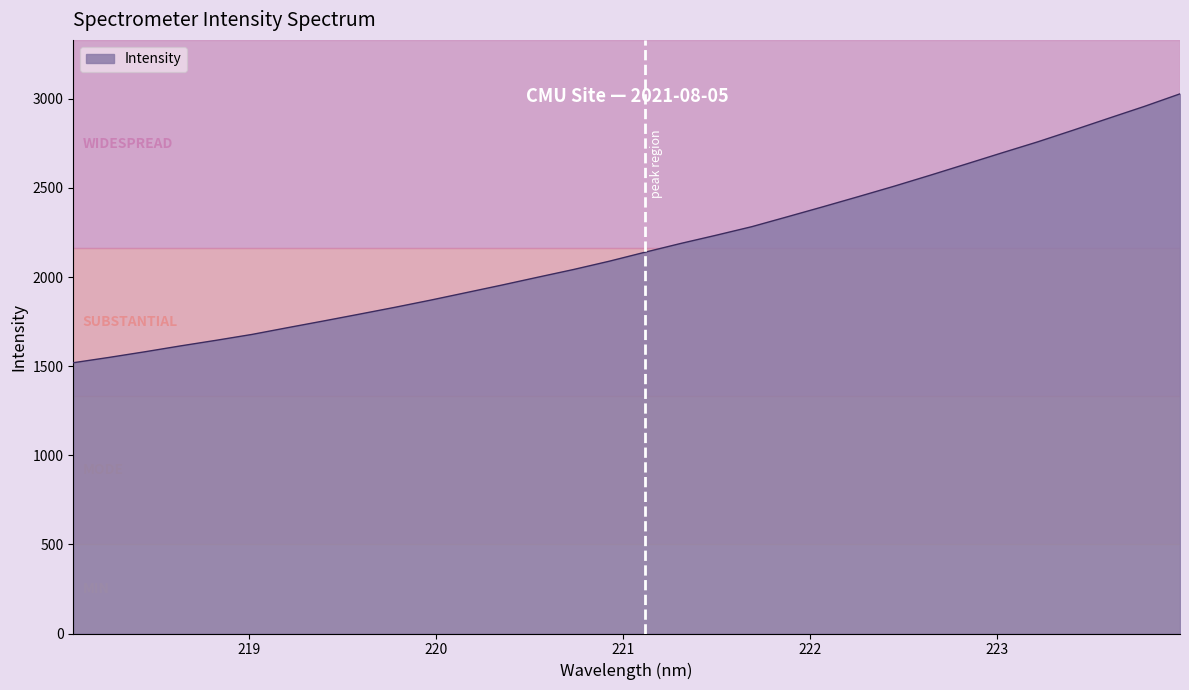

What is the smallest value displayed?

1519.4